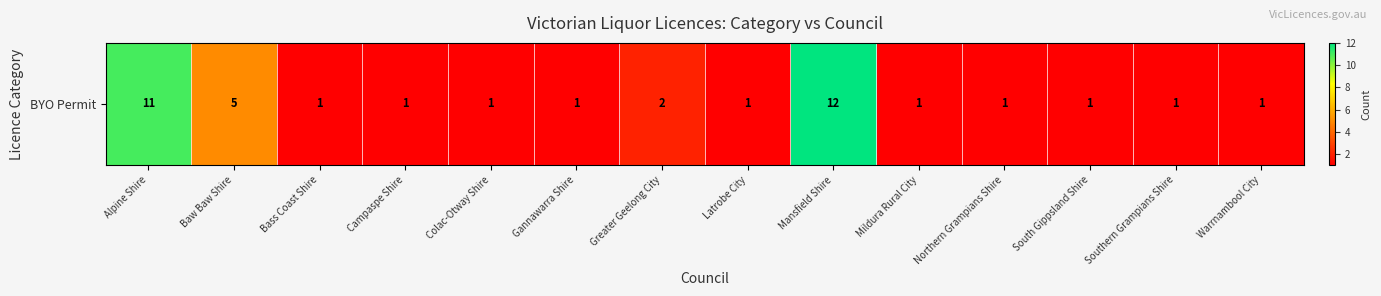

What is the difference between the second highest and minimum values?

10